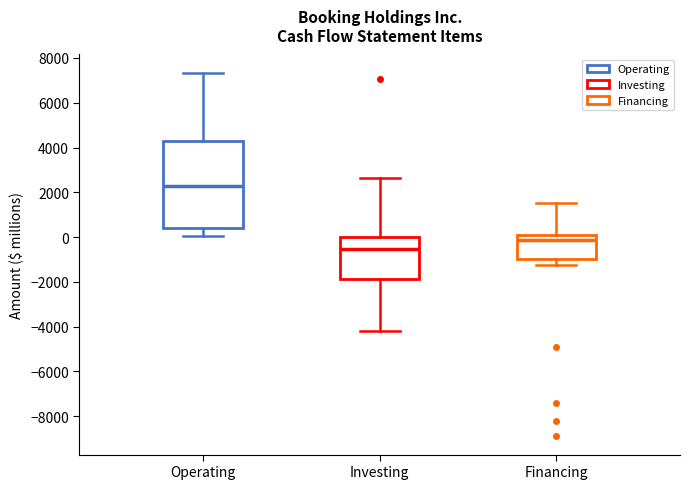

Where does the upper whisker of the box for Financing end on the y-axis? The values are not printed on the chart, so give them approximately, as read against the axis.

1600